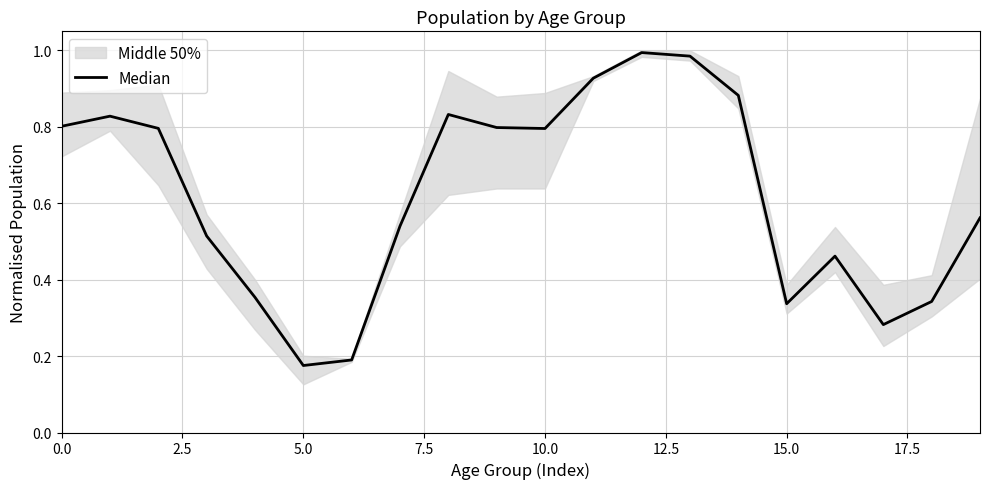

What is the approximate value at 14?

0.9